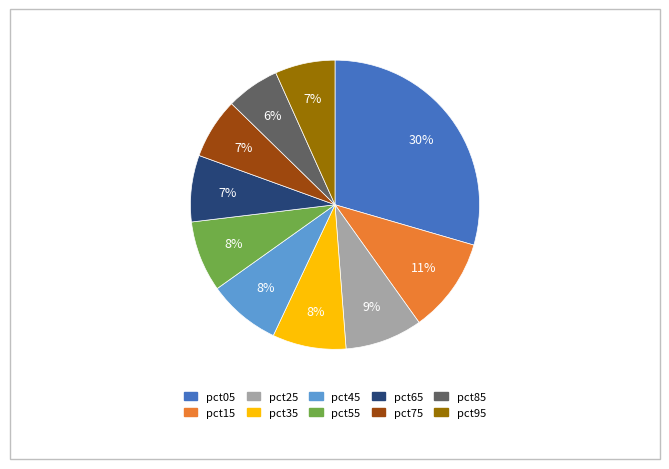

To the nearest percent, what is the difference between the pct95 and pct05 slice percentages?

23%